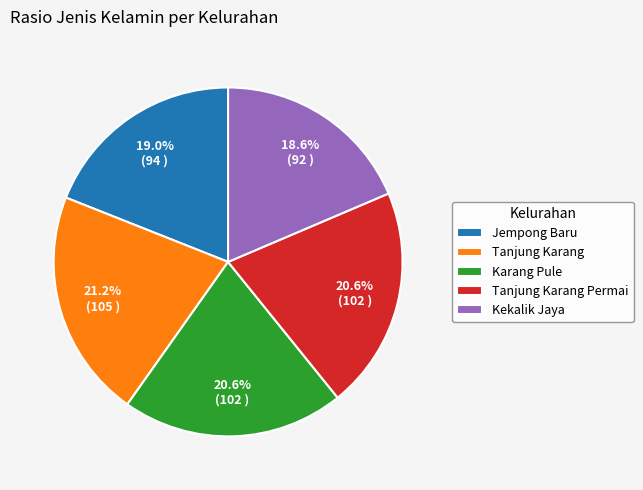

Is there any slice that represents more than half of the pie?

No